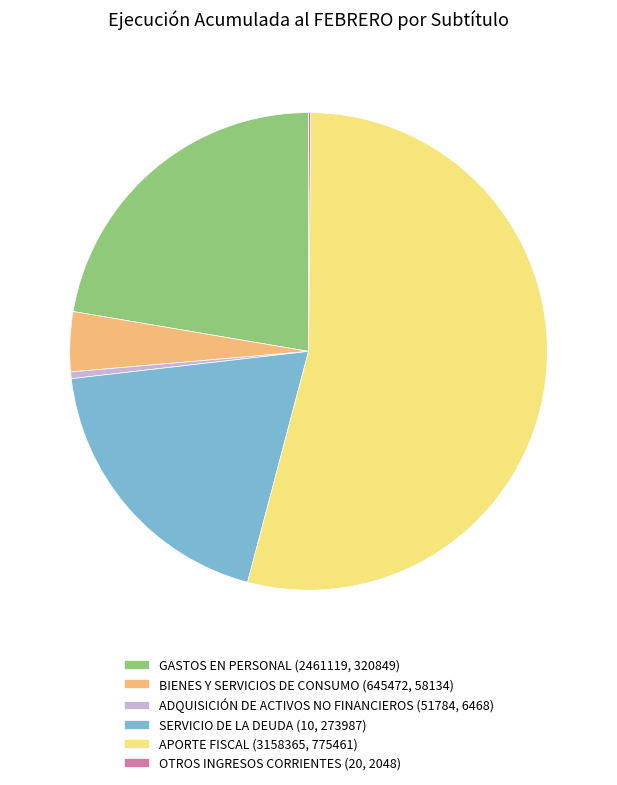

What is the largest slice in the pie chart?

APORTE FISCAL (3158365, 775461)